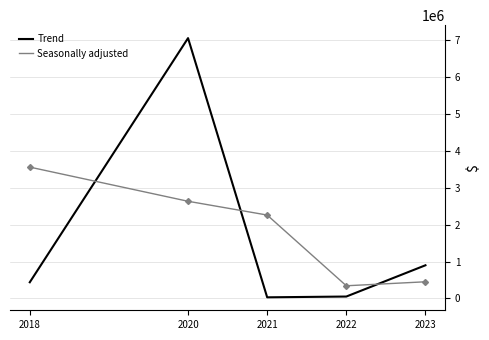

What is the sum of all Seasonally adjusted values?

9253583.4